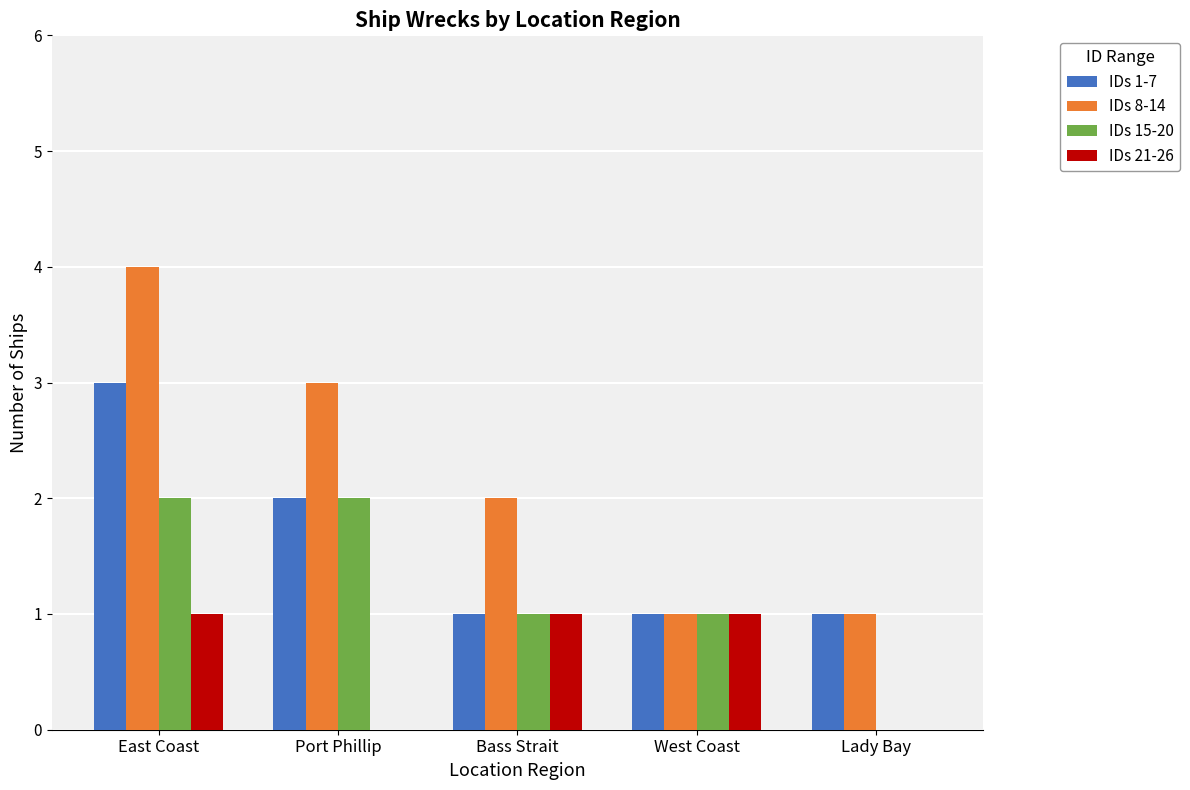

Which label corresponds to the largest value in the chart?

East Coast